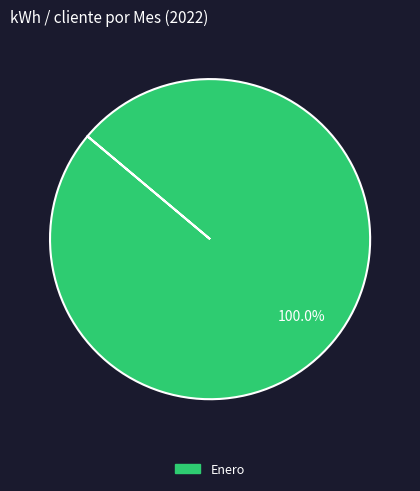

Is there a majority slice in this chart?

Yes